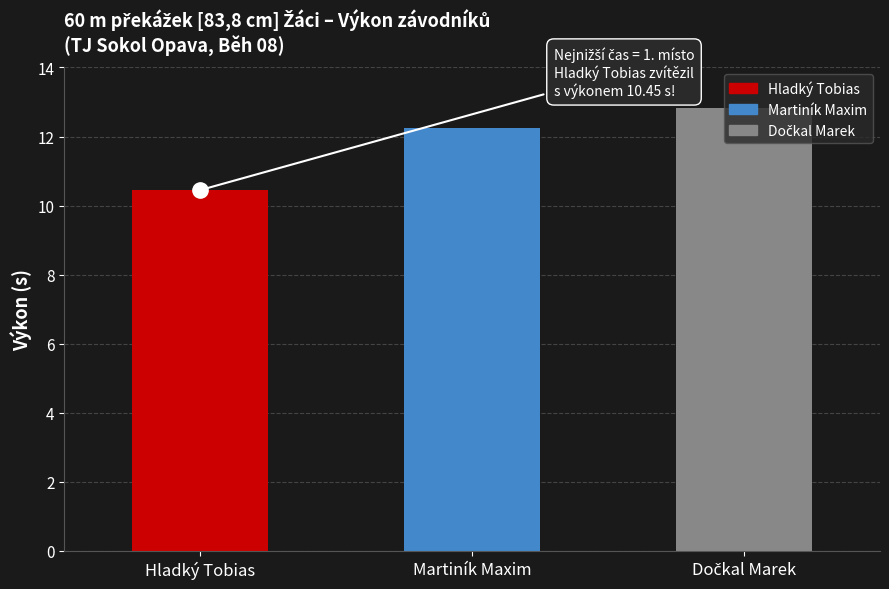

Count the values in the range 10 to 12.

1